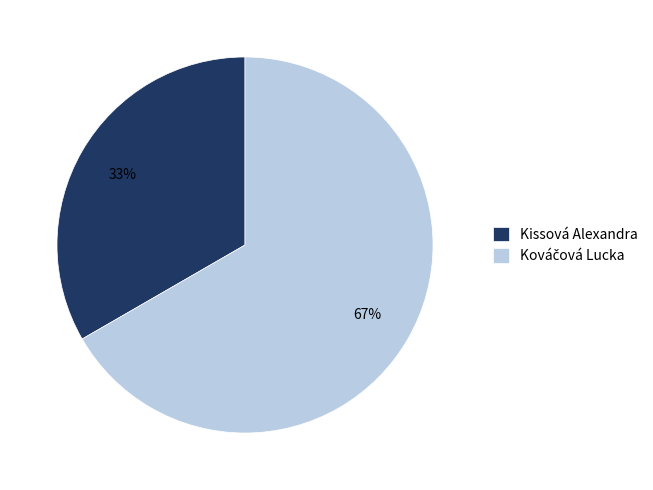

To the nearest percent, what is the average slice percentage?

50%